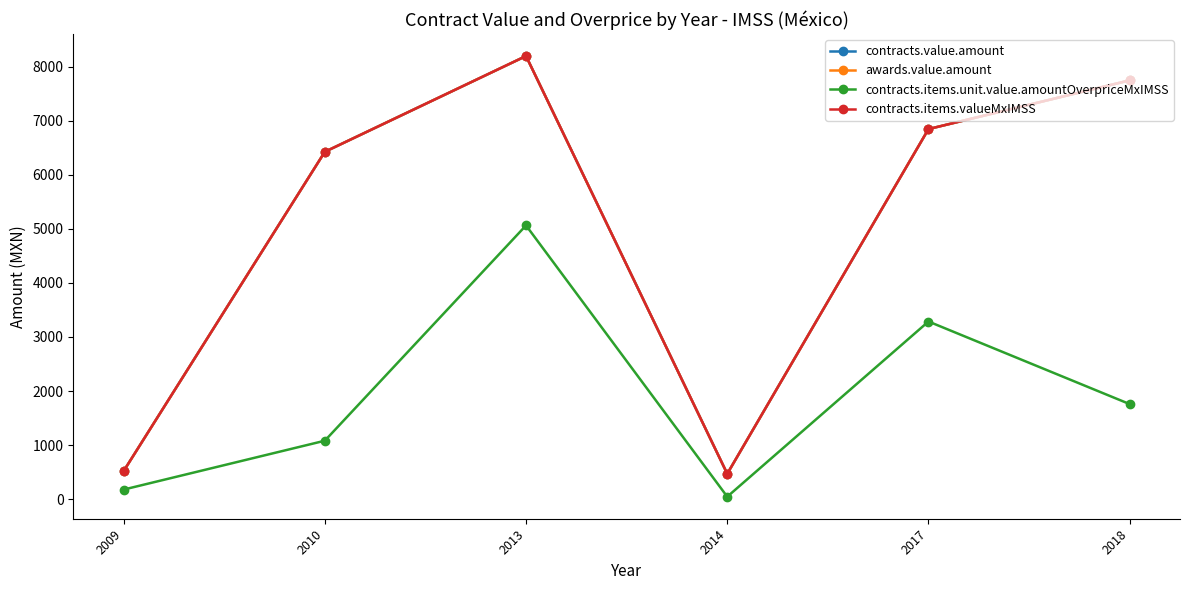

What is the difference between the second highest and minimum values in the contracts.value.amount series?

7277.5